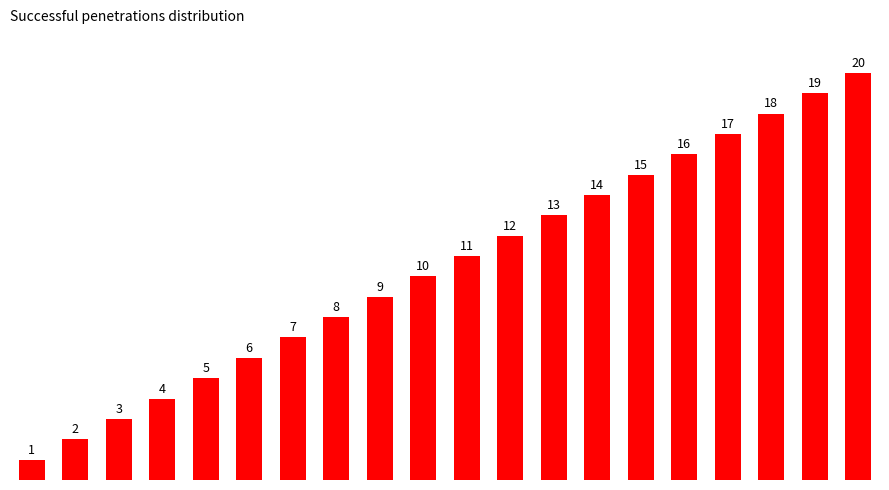

What is the sum of all values?

210